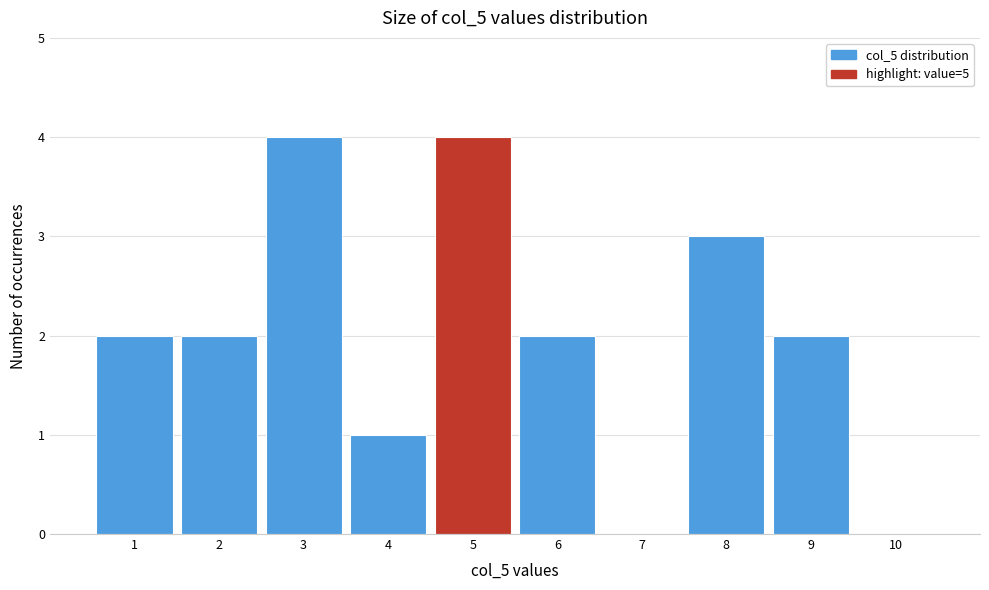

How tall is the bar that spans 0.5 to 1.5 on the x-axis? The values are not printed on the chart, so give them approximately, as read against the axis.

2